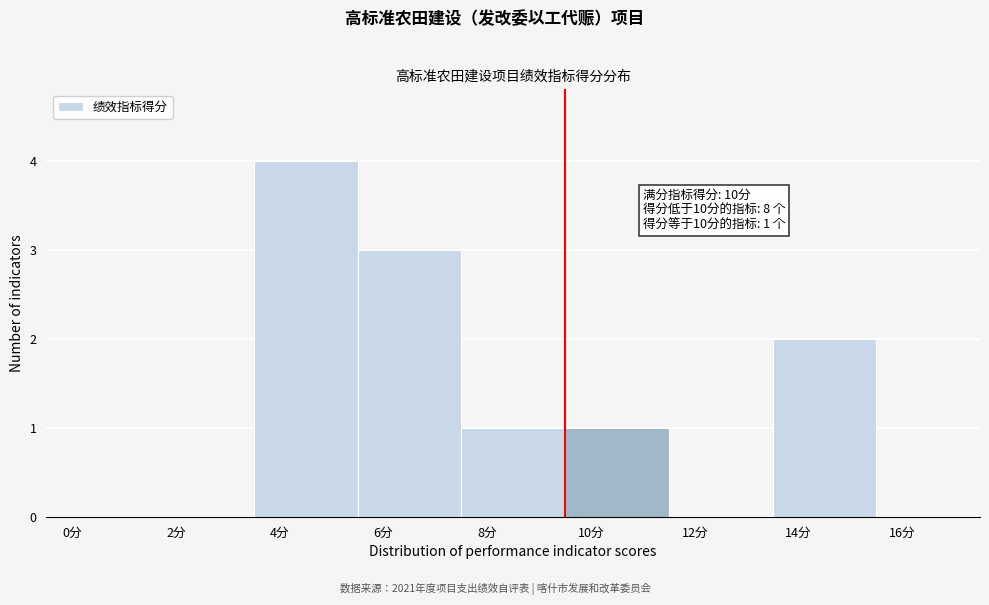

Reading left to right, extract all data points from this chart.

0分=0	2分=0	4分=4	6分=3	8分=1	10分=1	12分=0	14分=2	16分=0